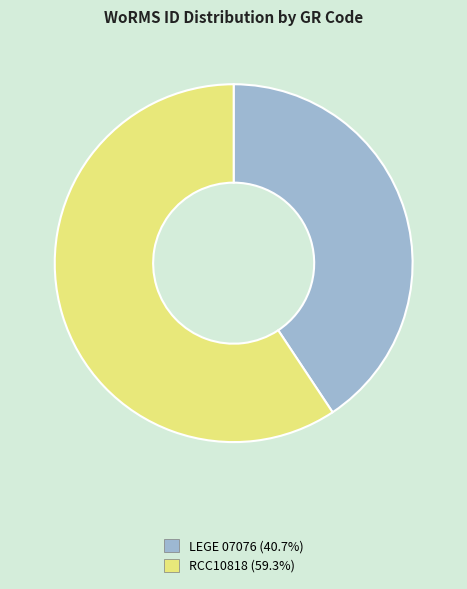

Is the sum of RCC10818 and LEGE 07076 greater than half?

Yes